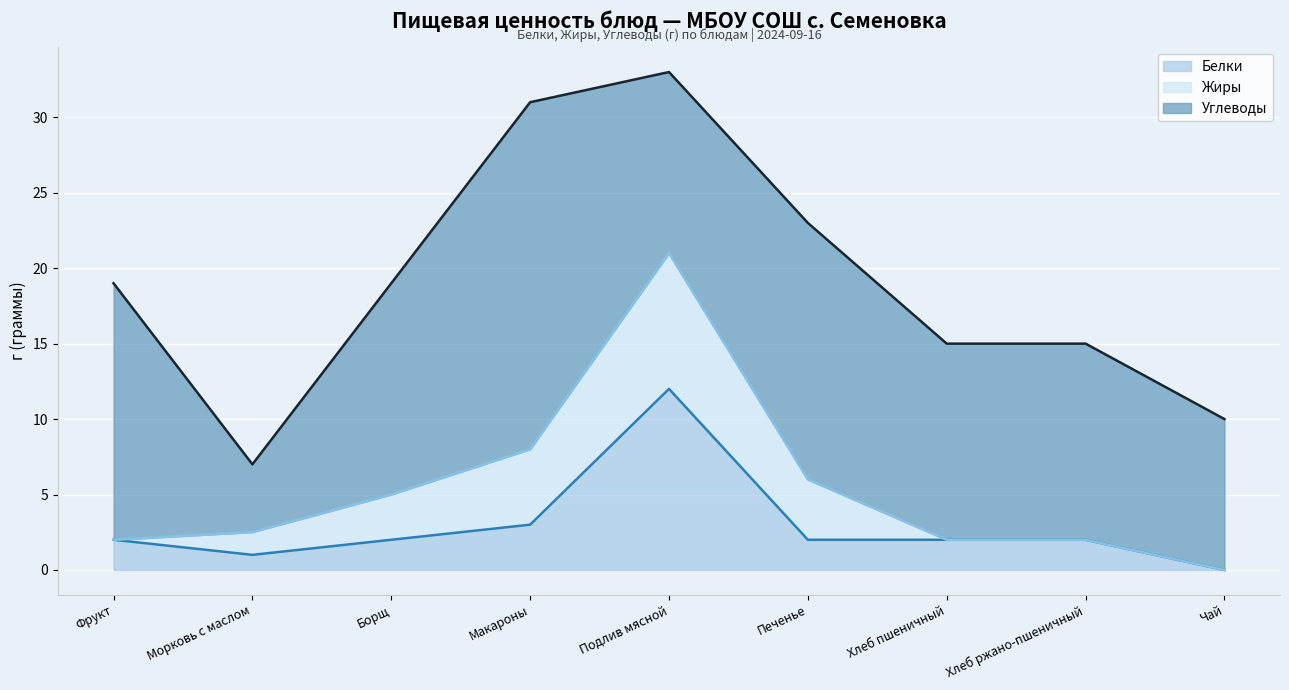

How many interior local valleys does the Белки series have?

1